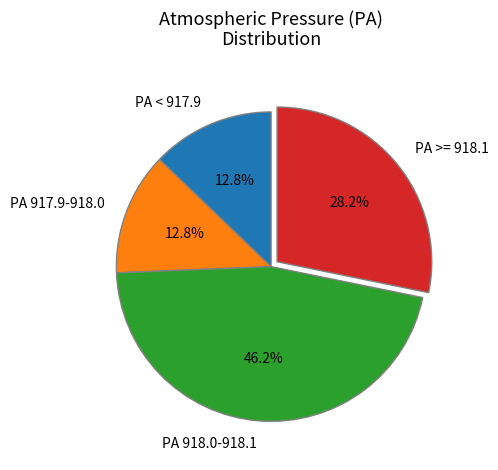

Does any single category account for the majority?

No